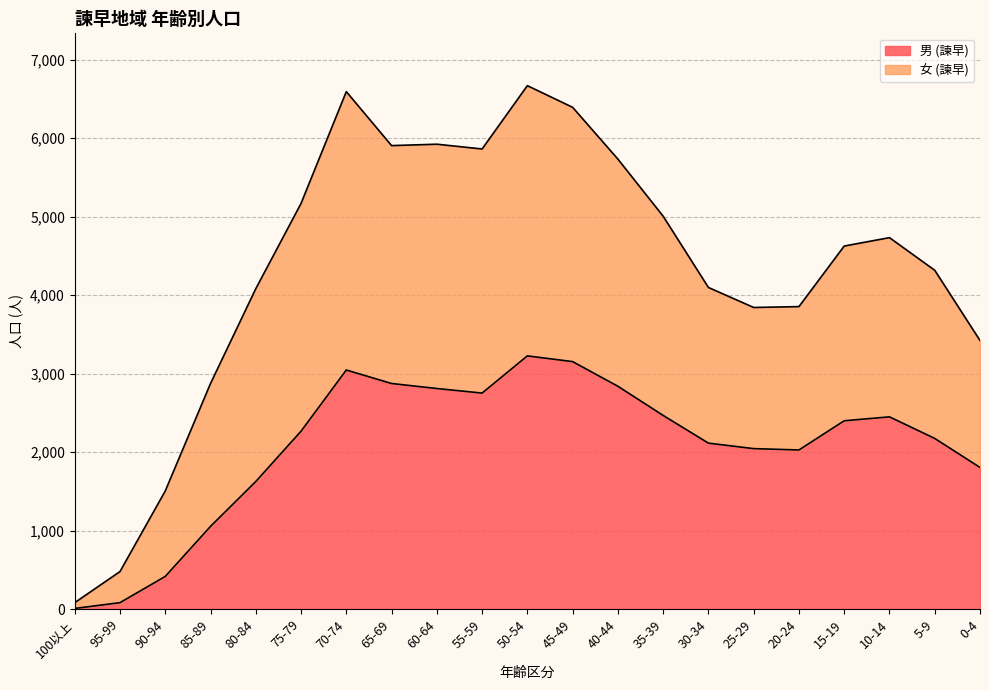

What is the maximum value shown in the chart?

6670